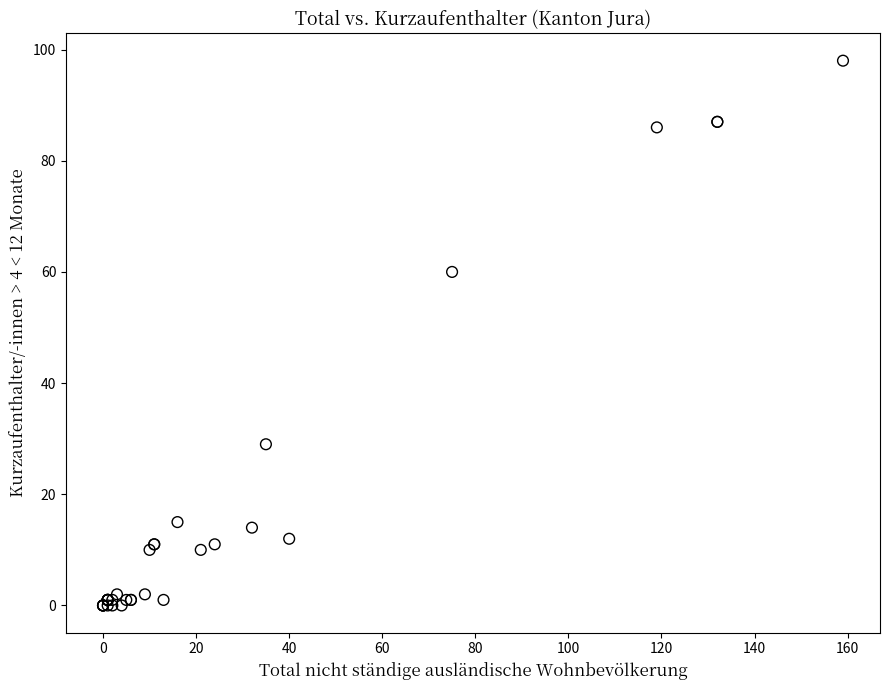

What Y value in the scatter plot is closest to 49?

60